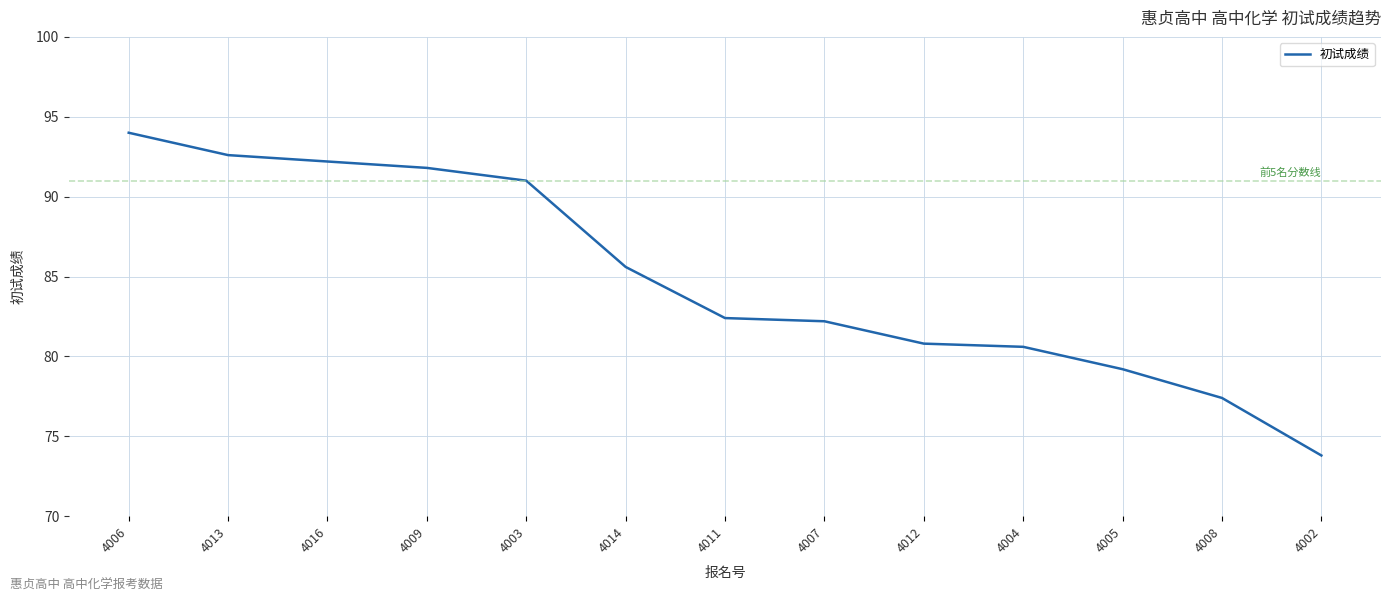

What is the difference between the values at 4008 and 4016?

14.8